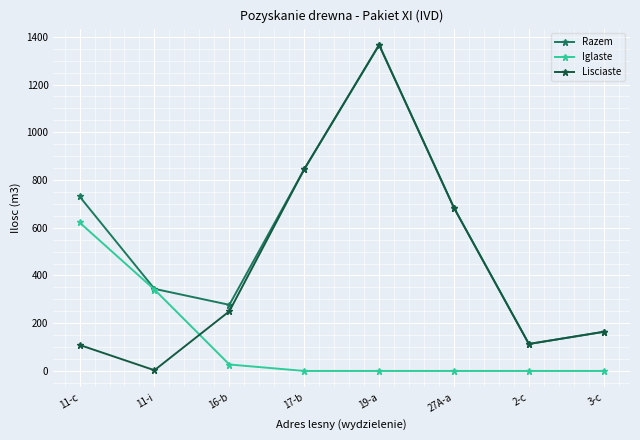

Rank the series by their average value, from highest to lowest.

Razem, Lisciaste, Iglaste